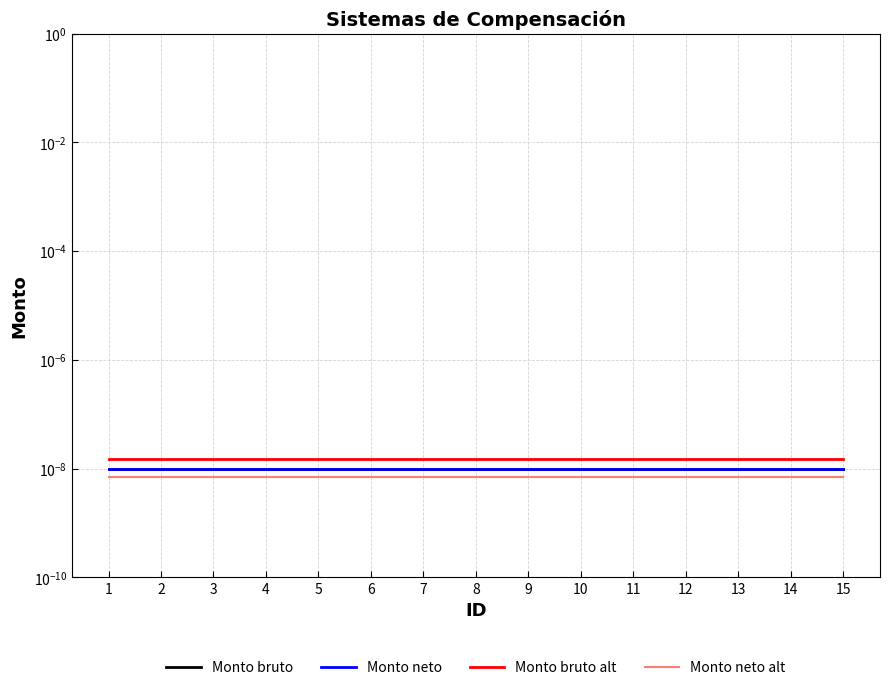

Reading left to right, transcribe all the data shown in this chart.

Monto bruto: 1=0.0	2=0.0	3=0.0	4=0.0	5=0.0	6=0.0	7=0.0	8=0.0	9=0.0	10=0.0	11=0.0	12=0.0	13=0.0	14=0.0	15=0.0
Monto neto: 1=0.0	2=0.0	3=0.0	4=0.0	5=0.0	6=0.0	7=0.0	8=0.0	9=0.0	10=0.0	11=0.0	12=0.0	13=0.0	14=0.0	15=0.0
Monto bruto alt: 1=0.0	2=0.0	3=0.0	4=0.0	5=0.0	6=0.0	7=0.0	8=0.0	9=0.0	10=0.0	11=0.0	12=0.0	13=0.0	14=0.0	15=0.0
Monto neto alt: 1=0.0	2=0.0	3=0.0	4=0.0	5=0.0	6=0.0	7=0.0	8=0.0	9=0.0	10=0.0	11=0.0	12=0.0	13=0.0	14=0.0	15=0.0